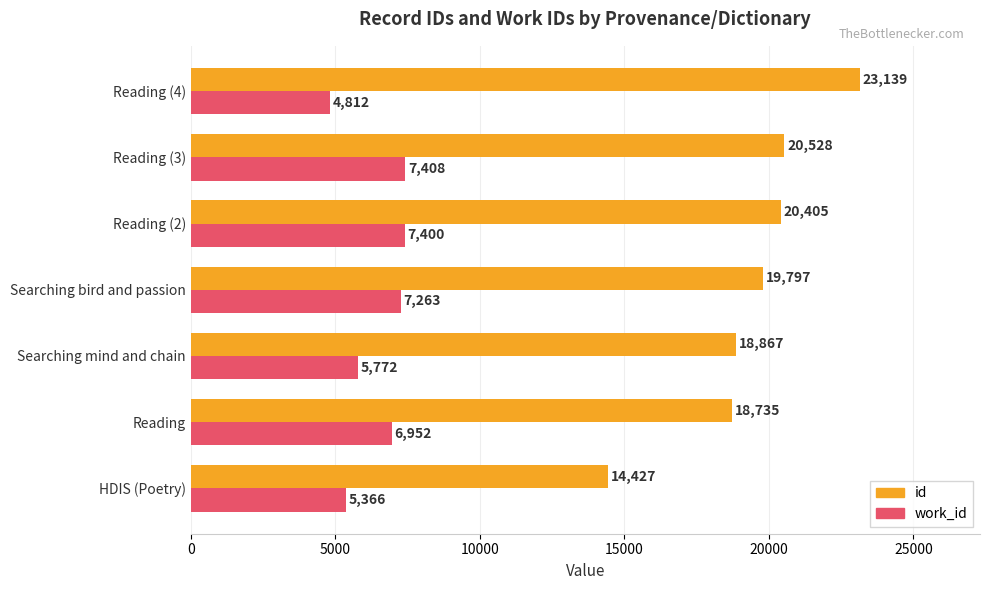

Which category has the highest value in the id series?

Reading (4)